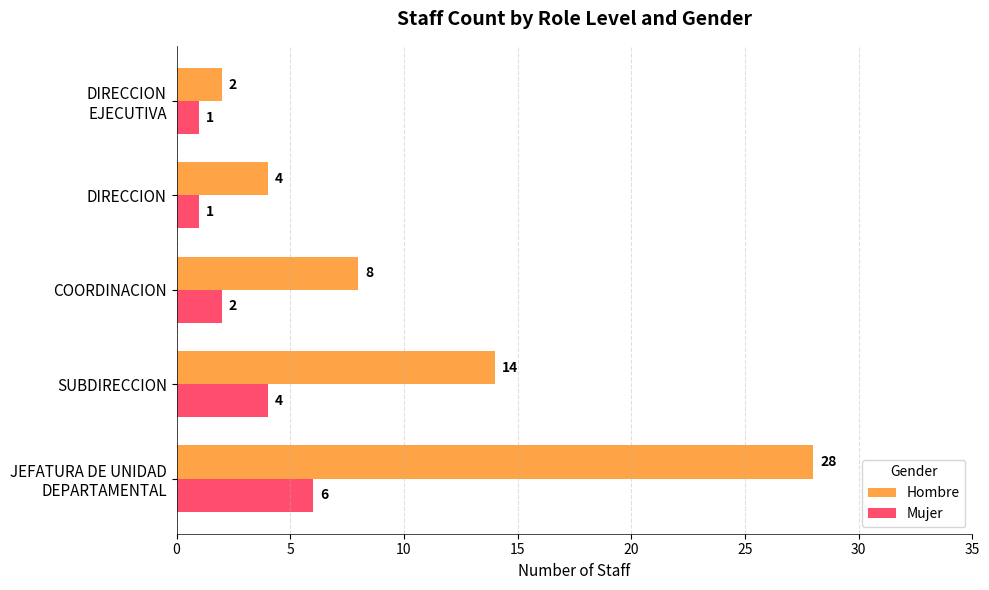

The value of Mujer at COORDINACION is 2. True or false?

True